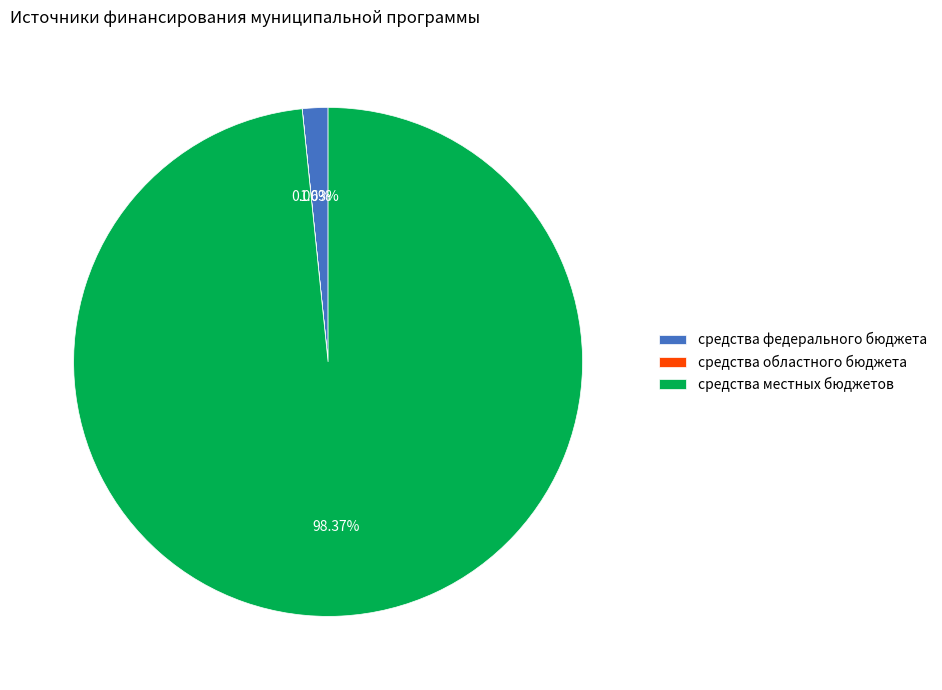

Is it true that средства федерального бюджета is 2% of the pie?

True